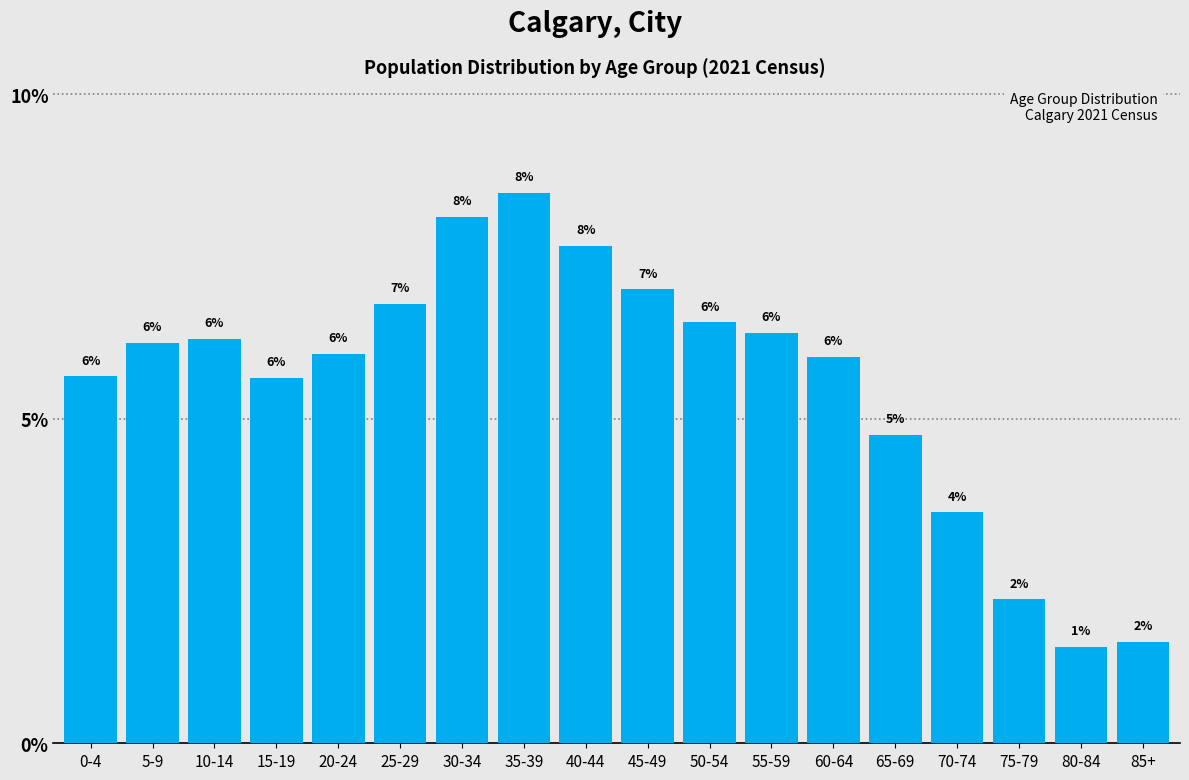

At which category does the chart reach its minimum across all series?

80-84